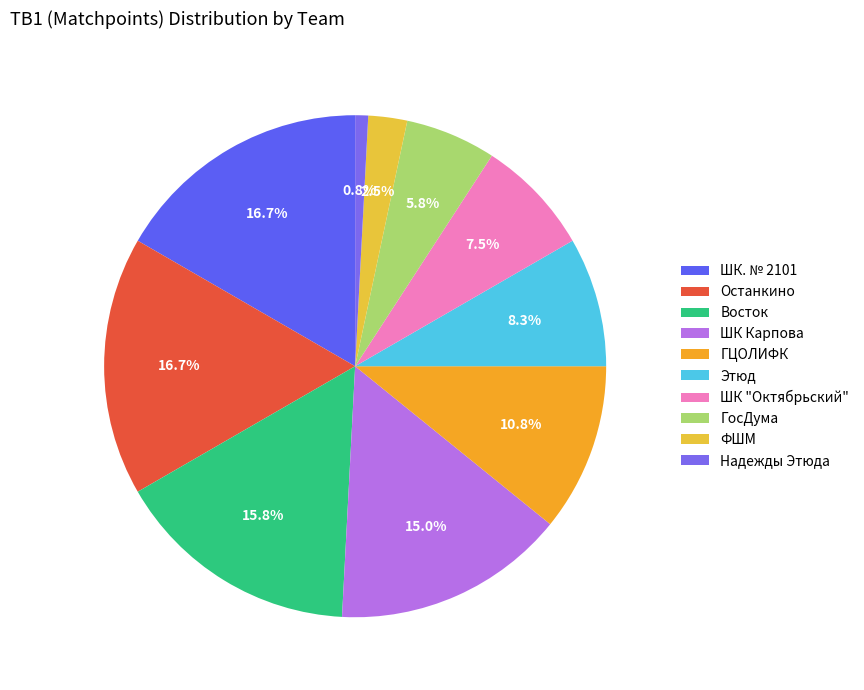

How many segments does this pie chart have?

10